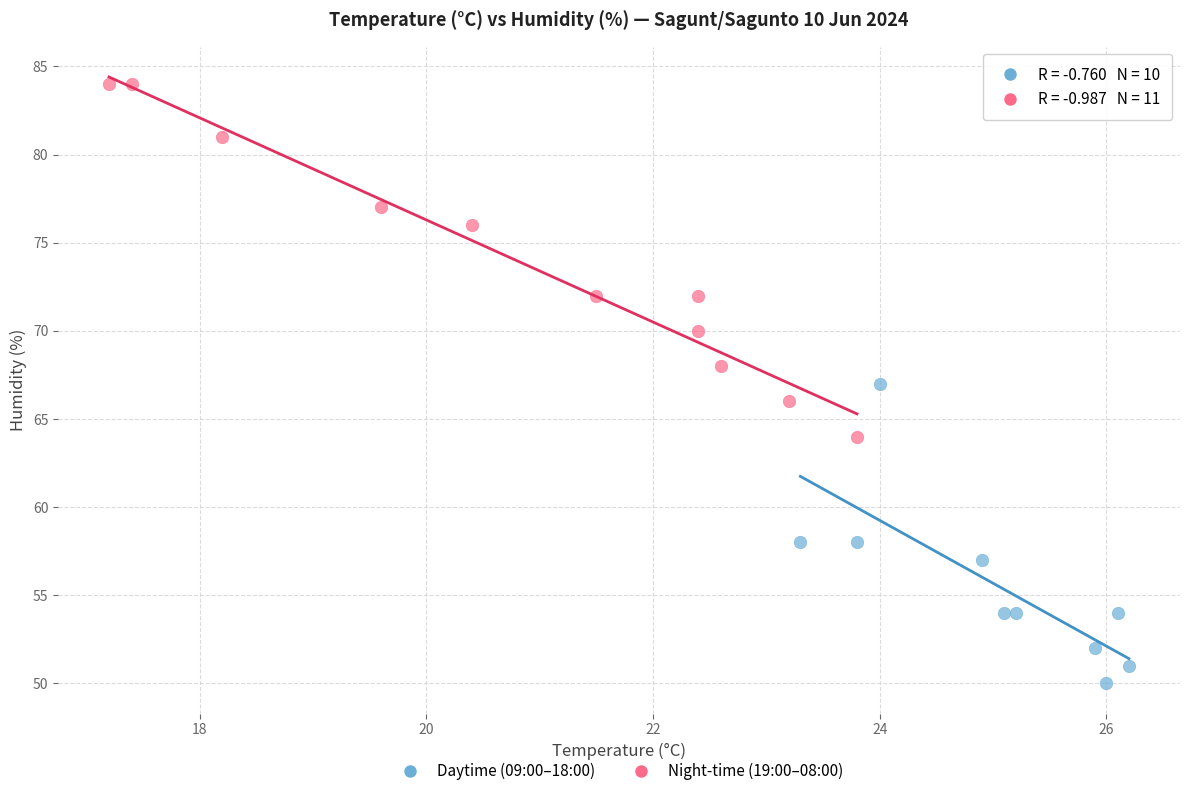

Which series has the largest Y range (max minus min)?

Night-time (19:00–08:00)